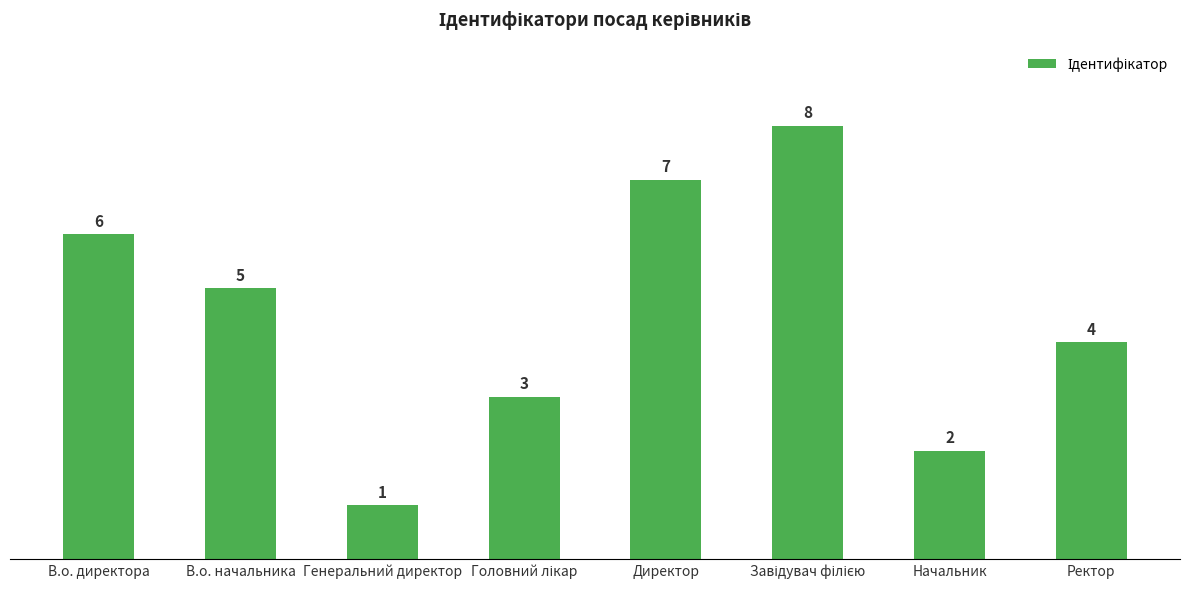

What is the maximum value shown in the chart?

8